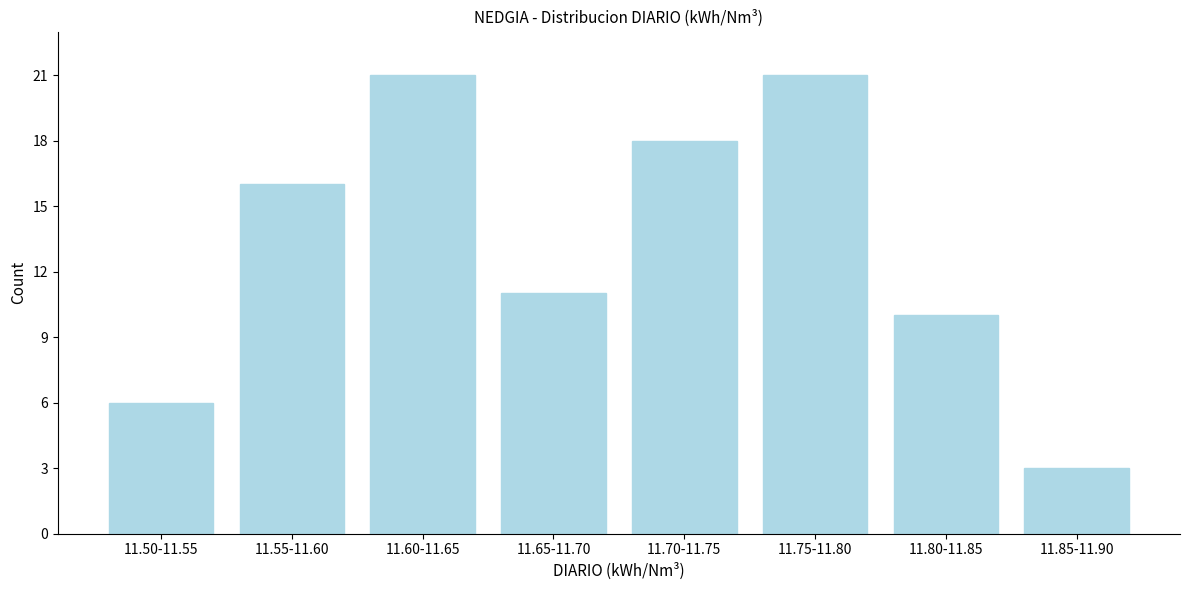

Reading right to left, transcribe all the data shown in this chart.

11.85-11.90=3	11.80-11.85=10	11.75-11.80=21	11.70-11.75=18	11.65-11.70=11	11.60-11.65=21	11.55-11.60=16	11.50-11.55=6